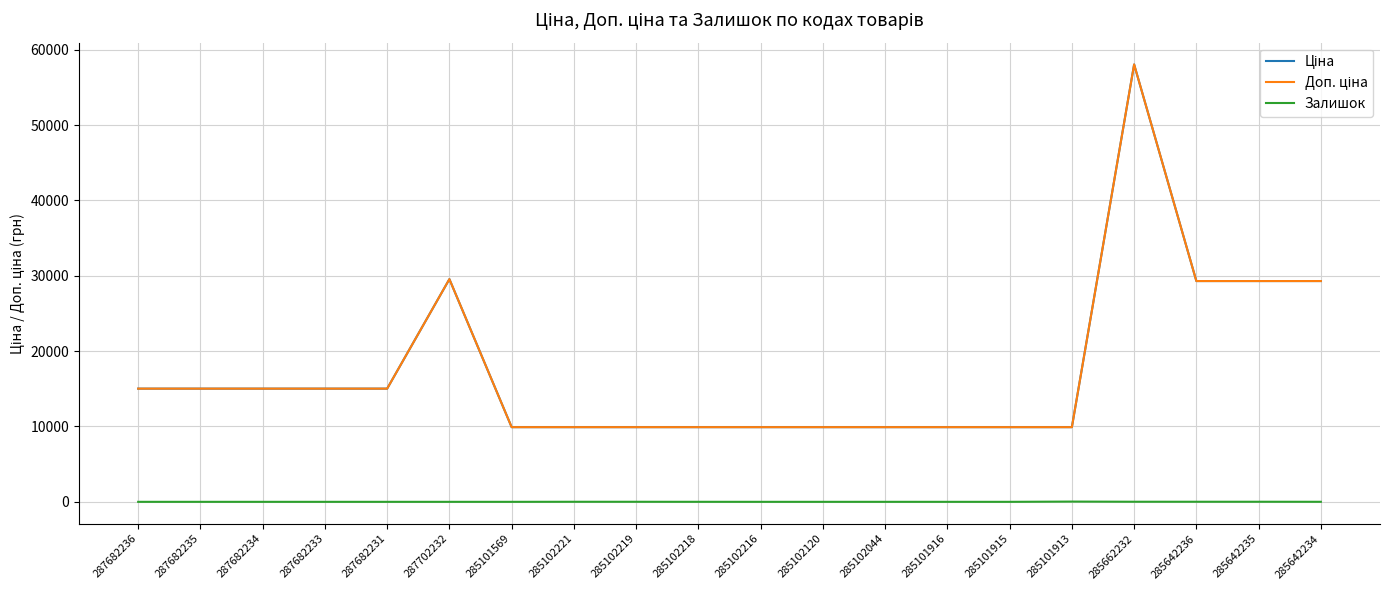

Does the chart display data point markers on the line(s)?

No